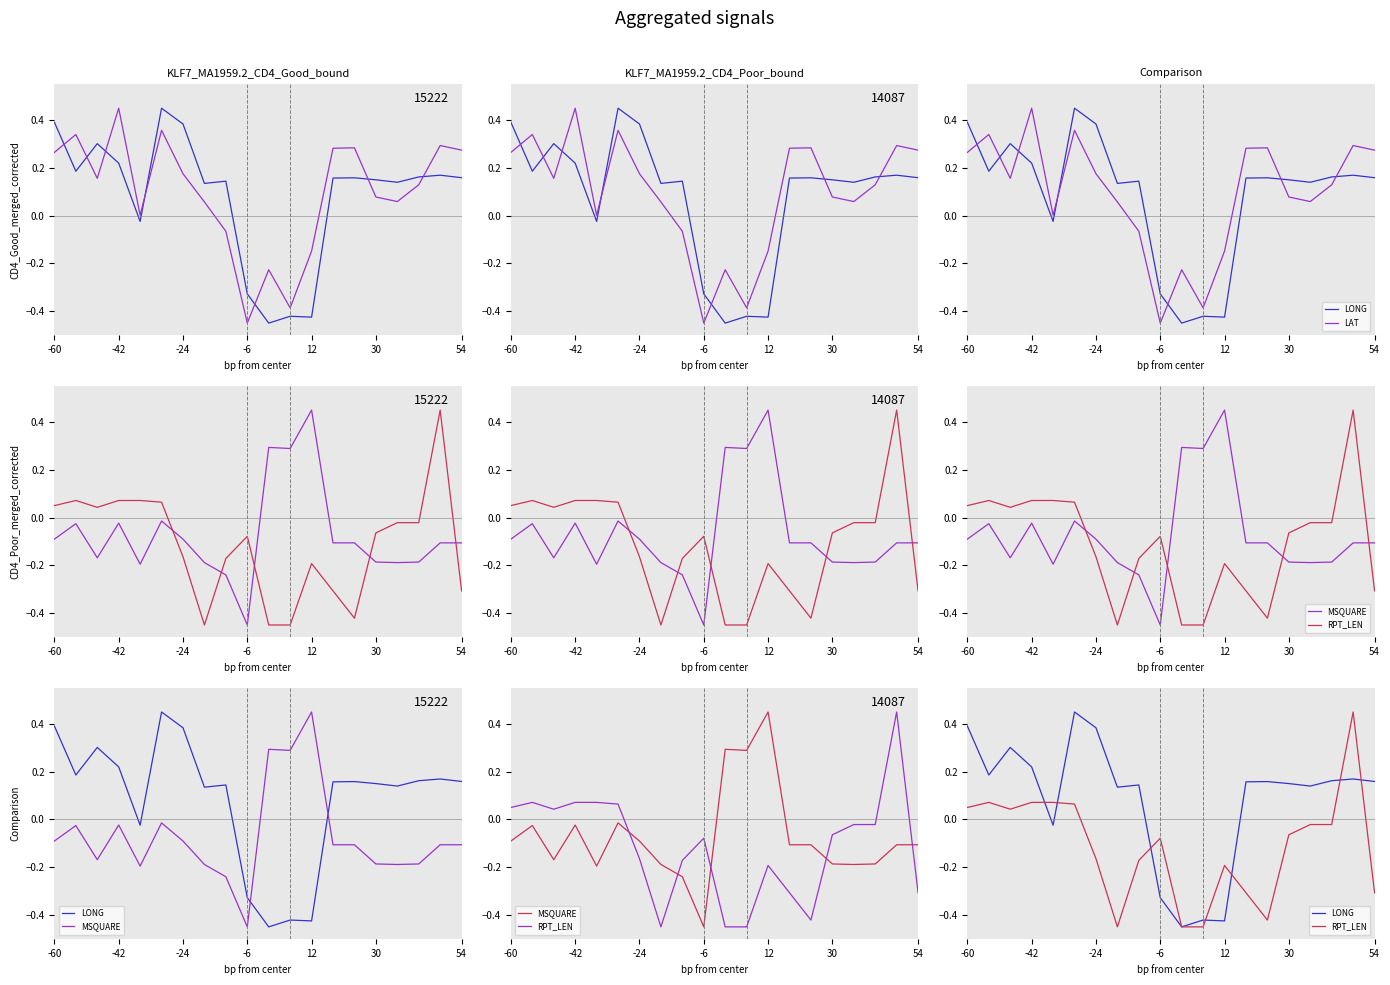

What are all the series names shown in the legend?

LONG, LAT, MSQUARE, RPT_LEN